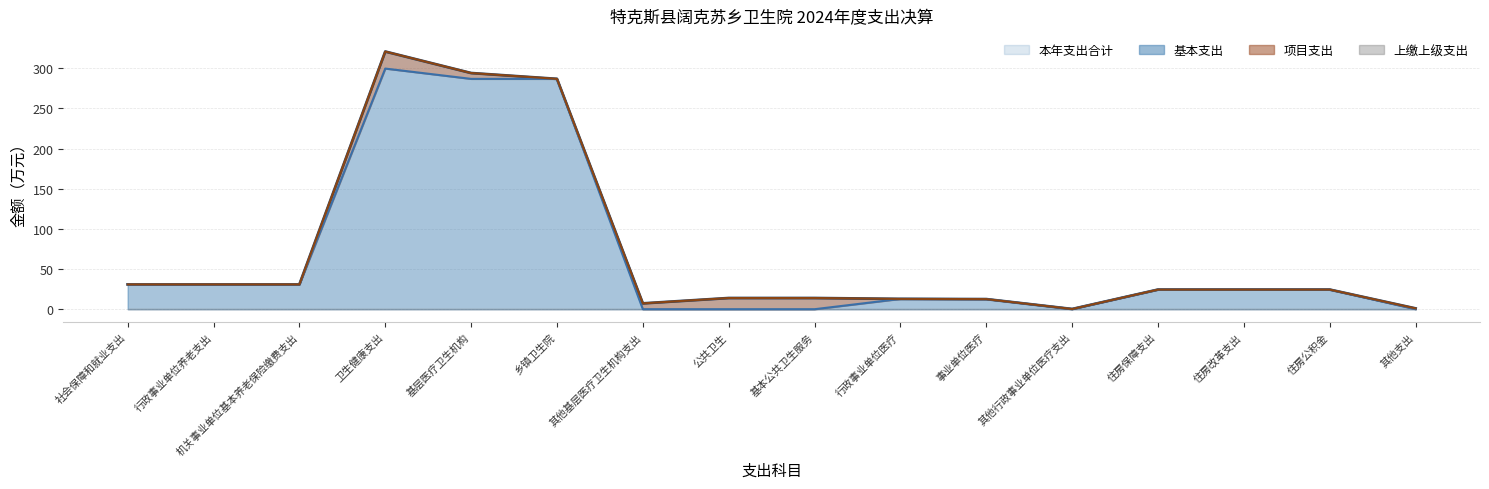

True or false: 基本支出 and 本年支出合计 cross at least once.

False